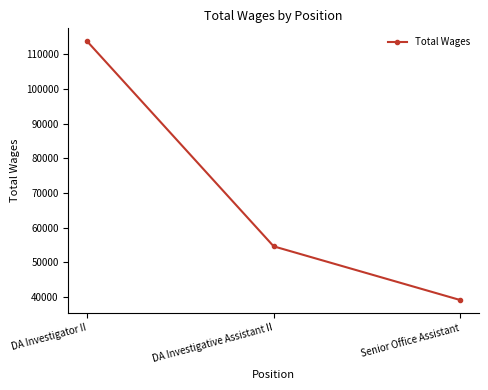

At which label does the data first exceed 54610?

DA Investigator II